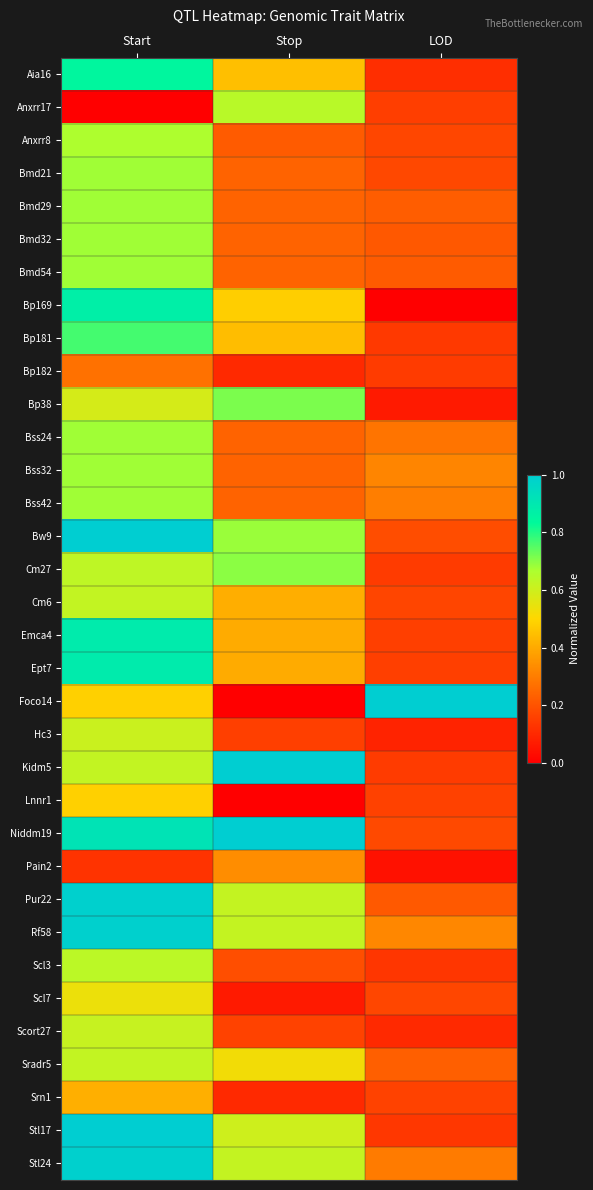

At which category does the chart reach its peak across all series?

LOD